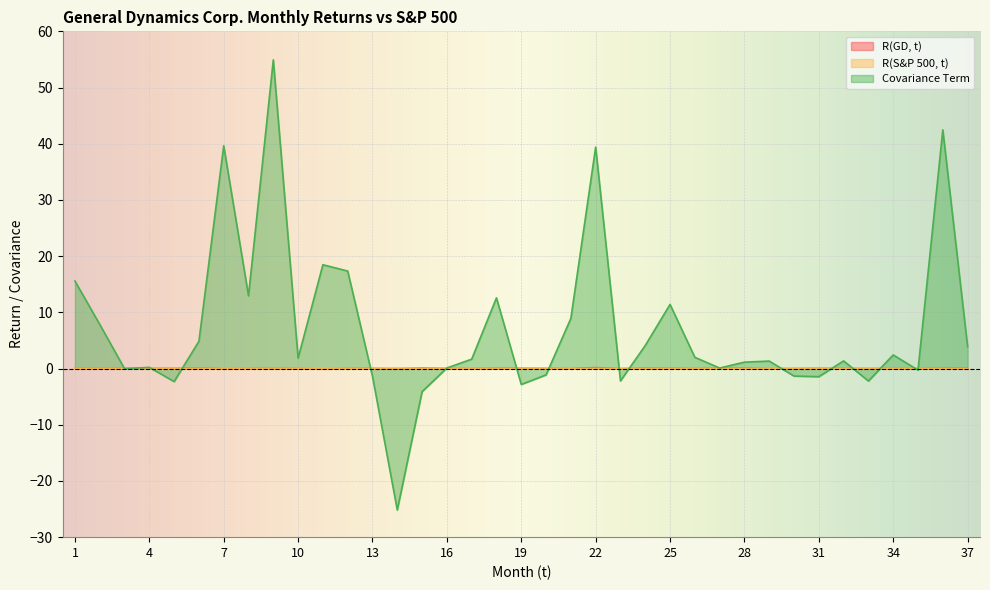

Which series has the largest total across all categories?

Covariance Term